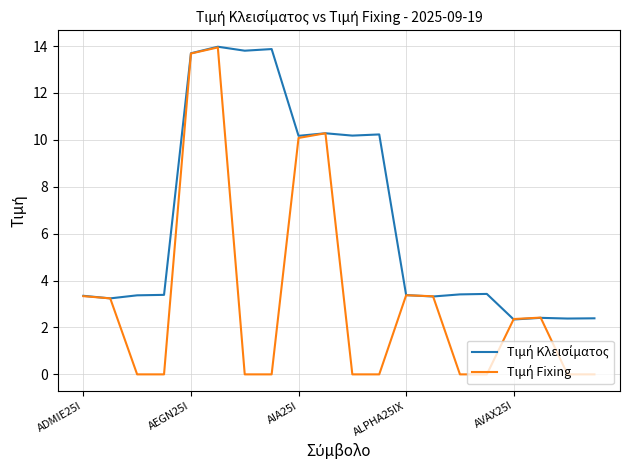

What is the maximum value shown in the chart?

14.0